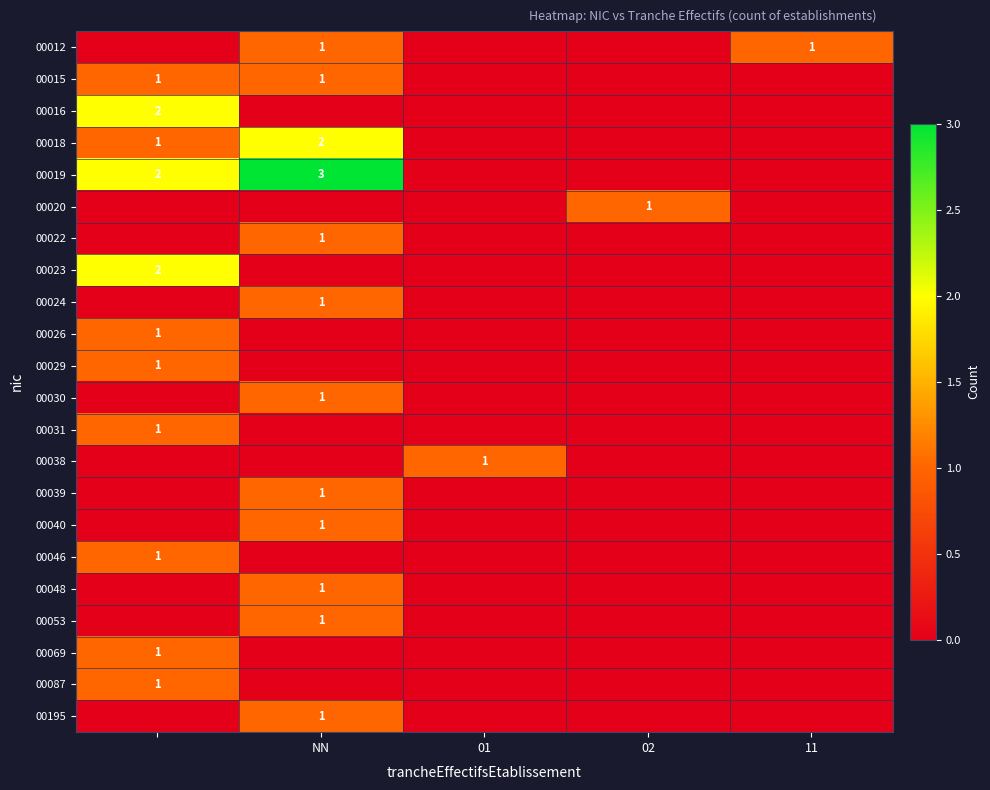

List the series in order of their peak value, highest first.

00019, 00016, 00018, 00023, 00012, 00015, 00020, 00022, 00024, 00026, 00029, 00030, 00031, 00038, 00039, 00040, 00046, 00048, 00053, 00069, 00087, 00195